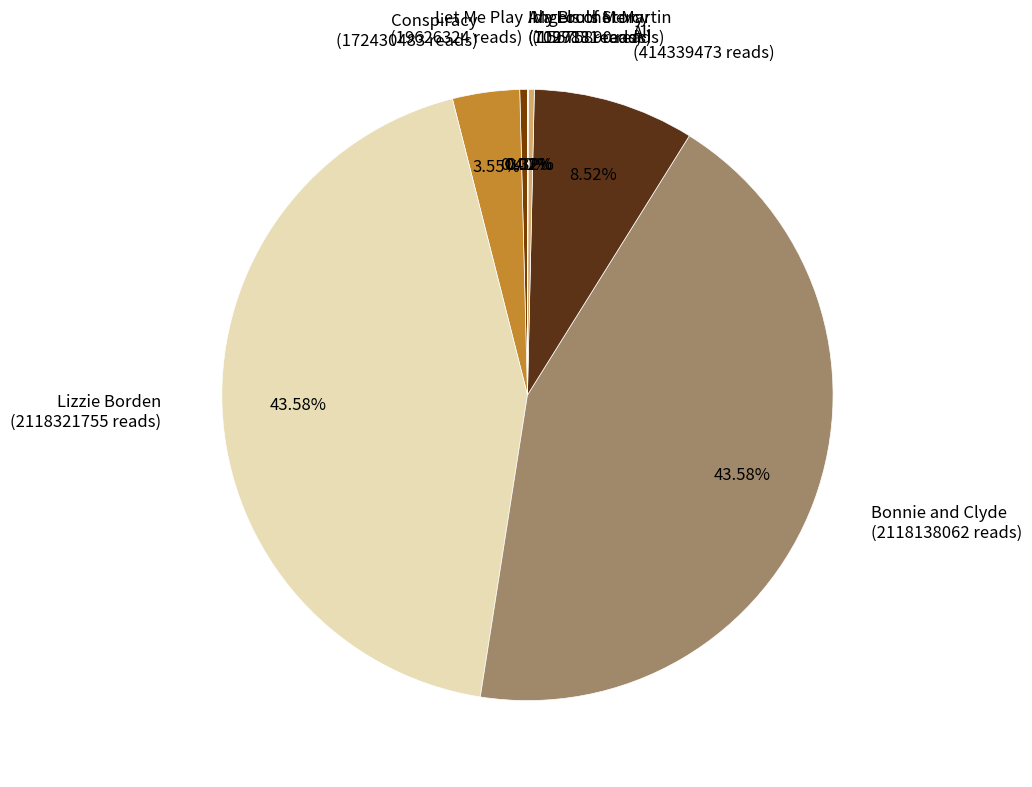

Do My Brother Martin and Conspiracy together represent more than half of the pie?

No